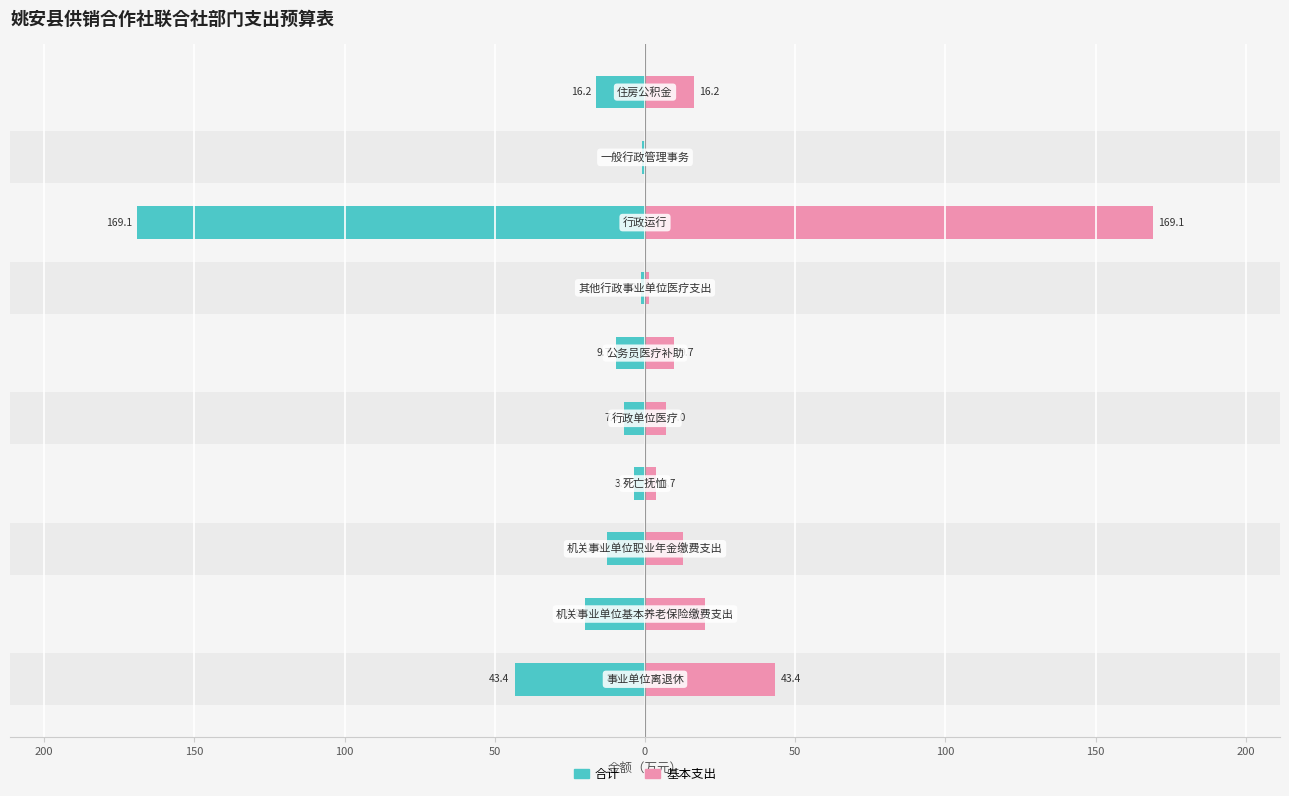

What is the difference between the highest and lowest values at 50?

14.0